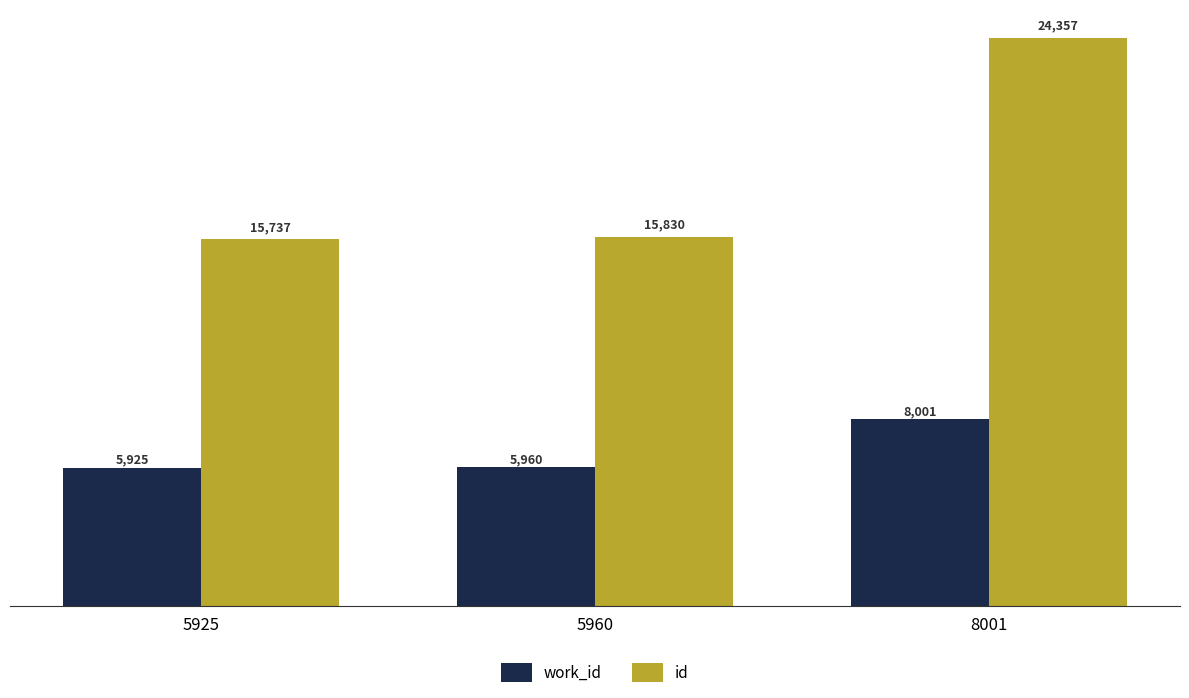

True or false: id has a value of 25891 at 5925.

False